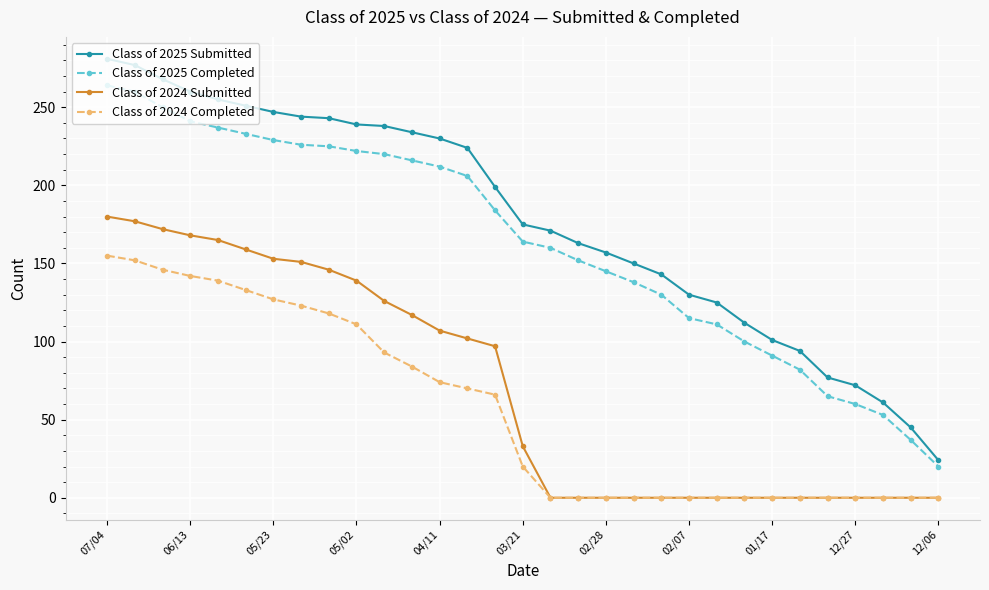

What is the maximum value for Class of 2024 Completed?

155